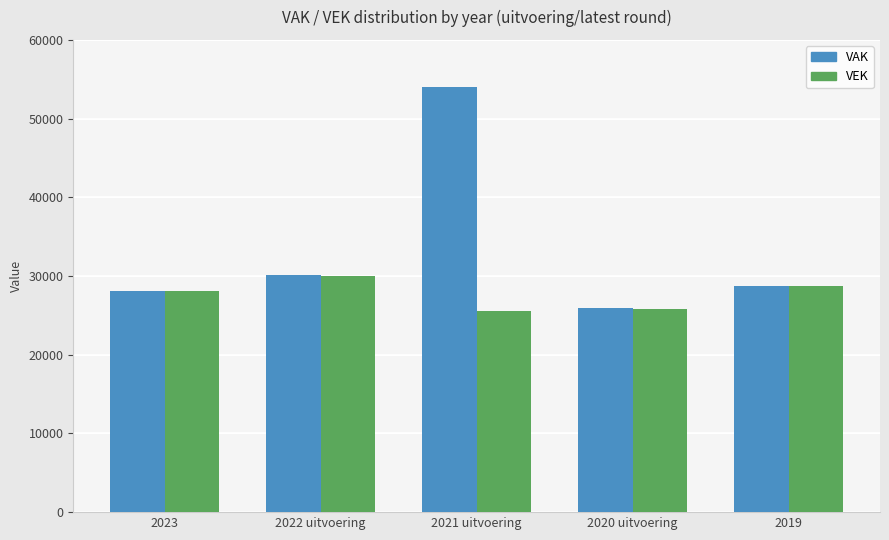

Is it true that VEK equals 43250 at 2020 uitvoering?

False